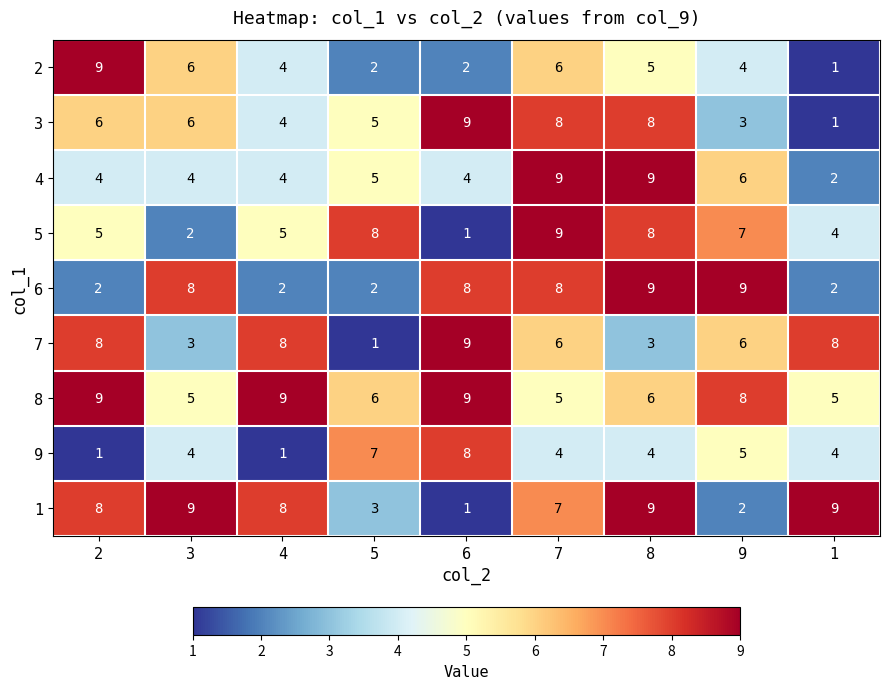

What is the difference between the maximum and minimum values in the 3 series?

8